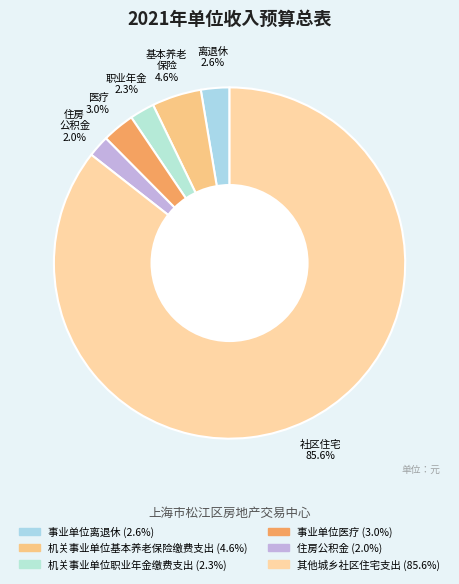

Does any single category account for the majority?

Yes